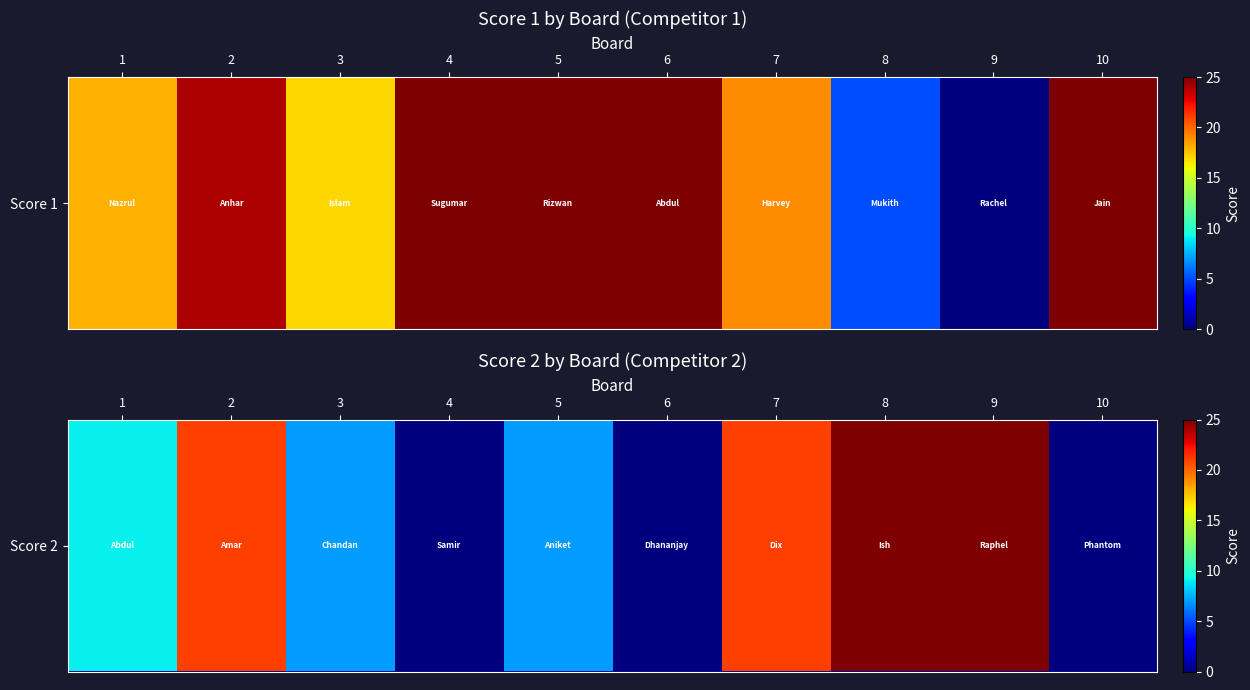

The chart shows a value of 21 at 7. True or false?

True